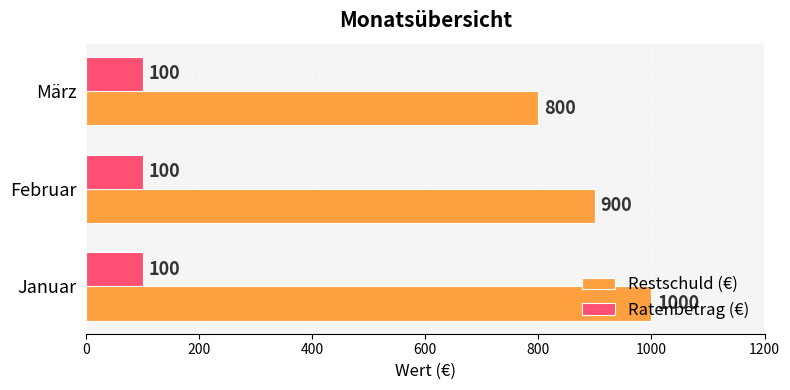

What is the spread (max minus min) of values at Februar?

800